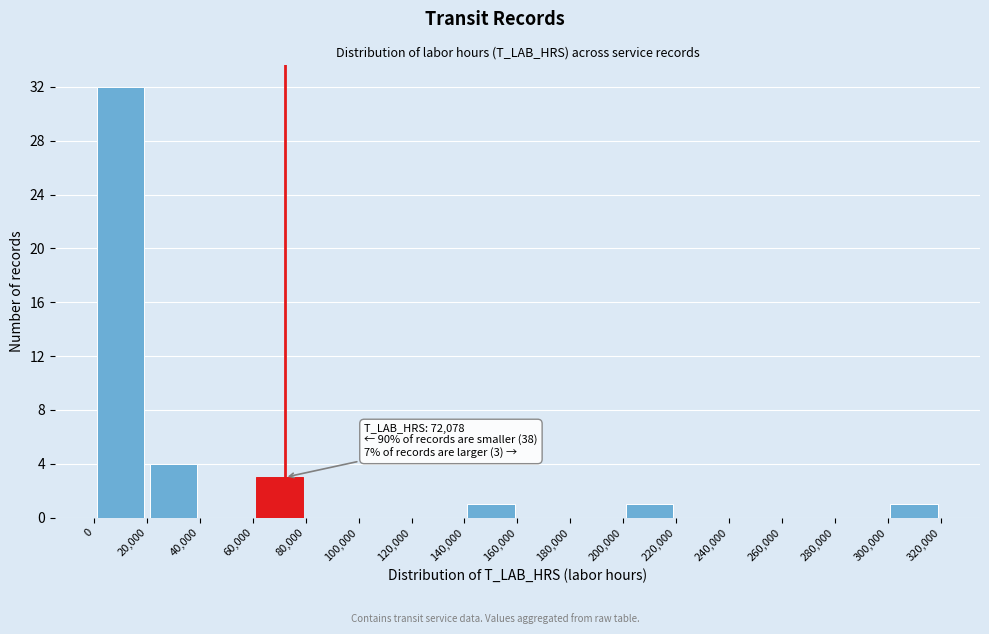

Over which range of the x-axis is the bar tallest?

0 to 20,000